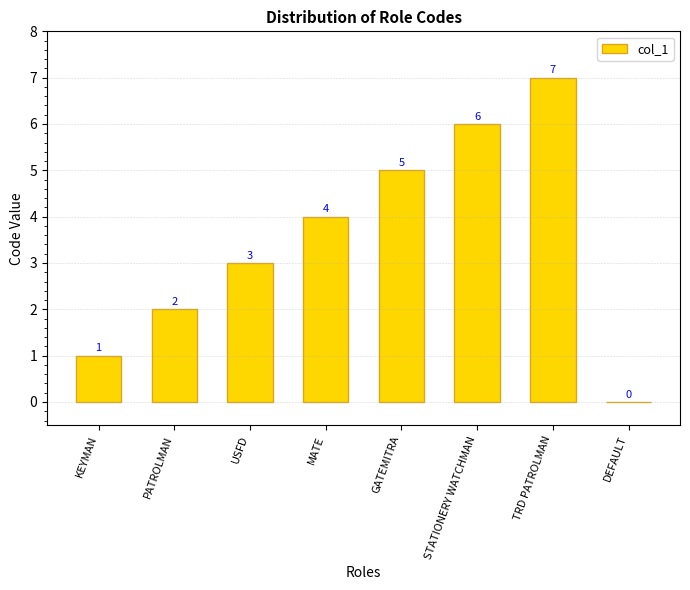

Which has a higher value, GATEMITRA or KEYMAN?

GATEMITRA